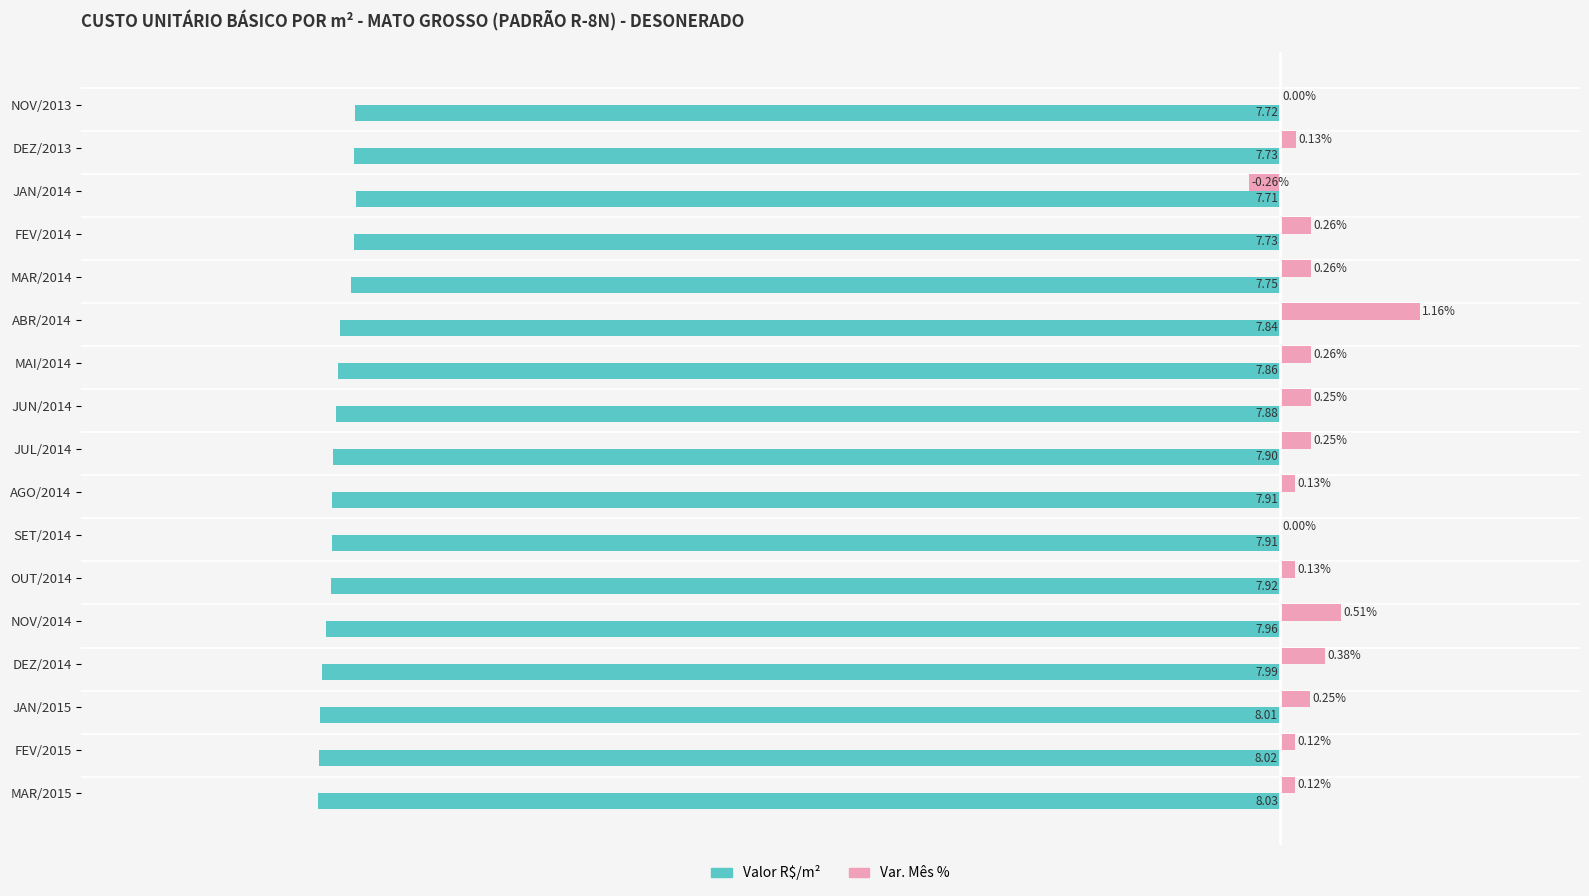

At which category is the sum across all series the highest?

ABR/2014